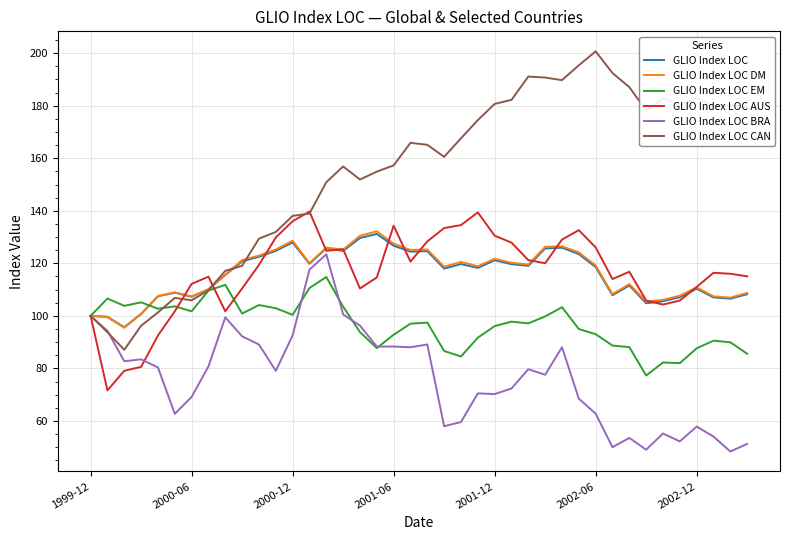

What are all the series names shown in the legend?

GLIO Index LOC, GLIO Index LOC DM, GLIO Index LOC EM, GLIO Index LOC AUS, GLIO Index LOC BRA, GLIO Index LOC CAN